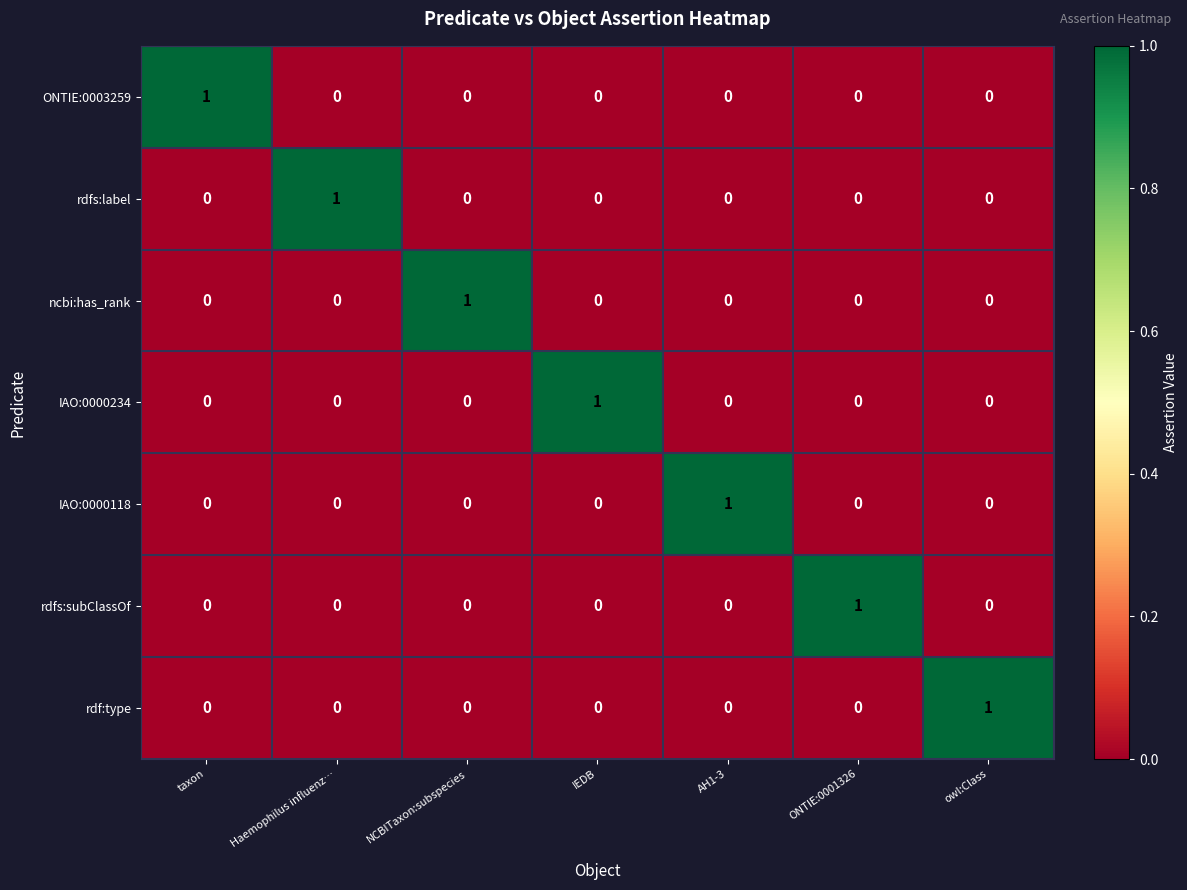

The value of rdf:type at NCBITaxon:subspecies is -1. True or false?

False